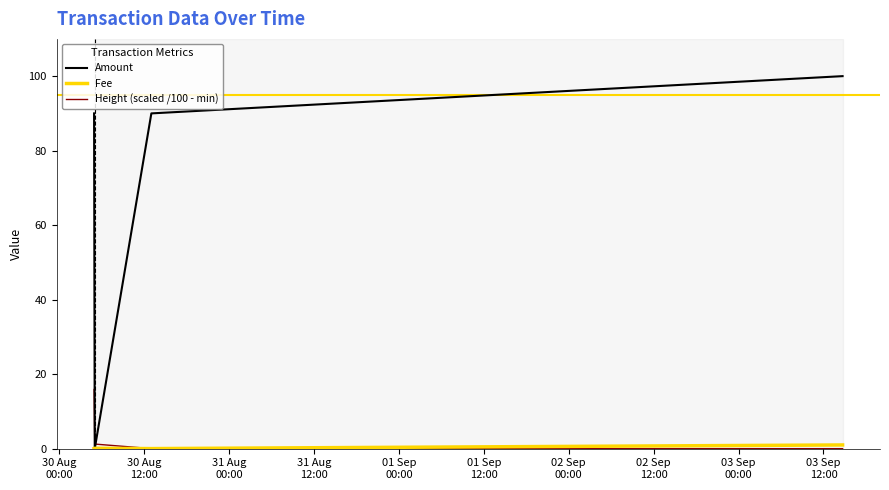

Which series has the largest total across all categories?

Amount